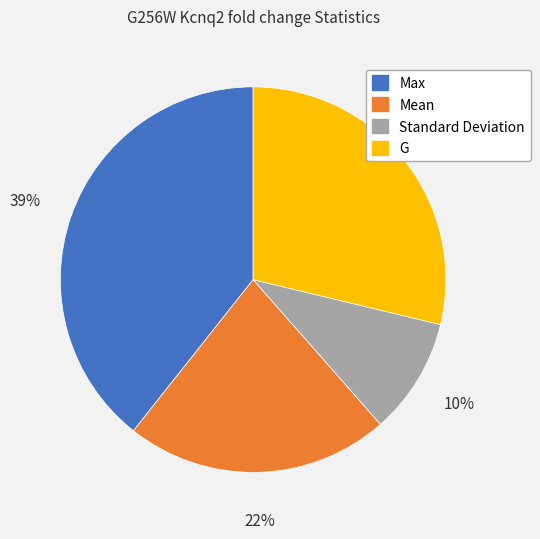

To the nearest percent, what is the average slice percentage?

25%